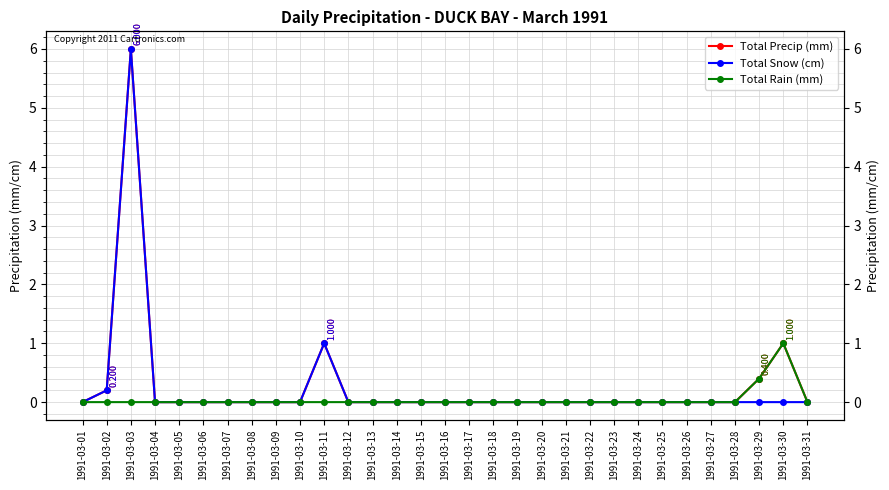

Reading left to right, list all the values displayed in this chart.

Total Precip (mm): 0.0	0.2	6.0	0.0	0.0	0.0	0.0	0.0	0.0	0.0	1.0	0.0	0.0	0.0	0.0	0.0	0.0	0.0	0.0	0.0	0.0	0.0	0.0	0.0	0.0	0.0	0.0	0.0	0.4	1.0	0.0
Total Snow (cm): 0.0	0.2	6.0	0.0	0.0	0.0	0.0	0.0	0.0	0.0	1.0	0.0	0.0	0.0	0.0	0.0	0.0	0.0	0.0	0.0	0.0	0.0	0.0	0.0	0.0	0.0	0.0	0.0	0.0	0.0	0.0
Total Rain (mm): 0.0	0.0	0.0	0.0	0.0	0.0	0.0	0.0	0.0	0.0	0.0	0.0	0.0	0.0	0.0	0.0	0.0	0.0	0.0	0.0	0.0	0.0	0.0	0.0	0.0	0.0	0.0	0.0	0.4	1.0	0.0